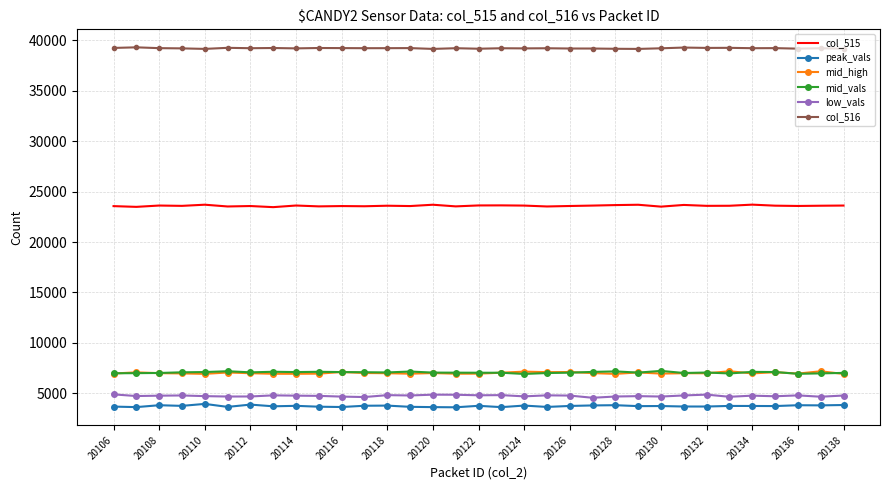

True or false: mid_vals and col_516 intersect in this chart.

False